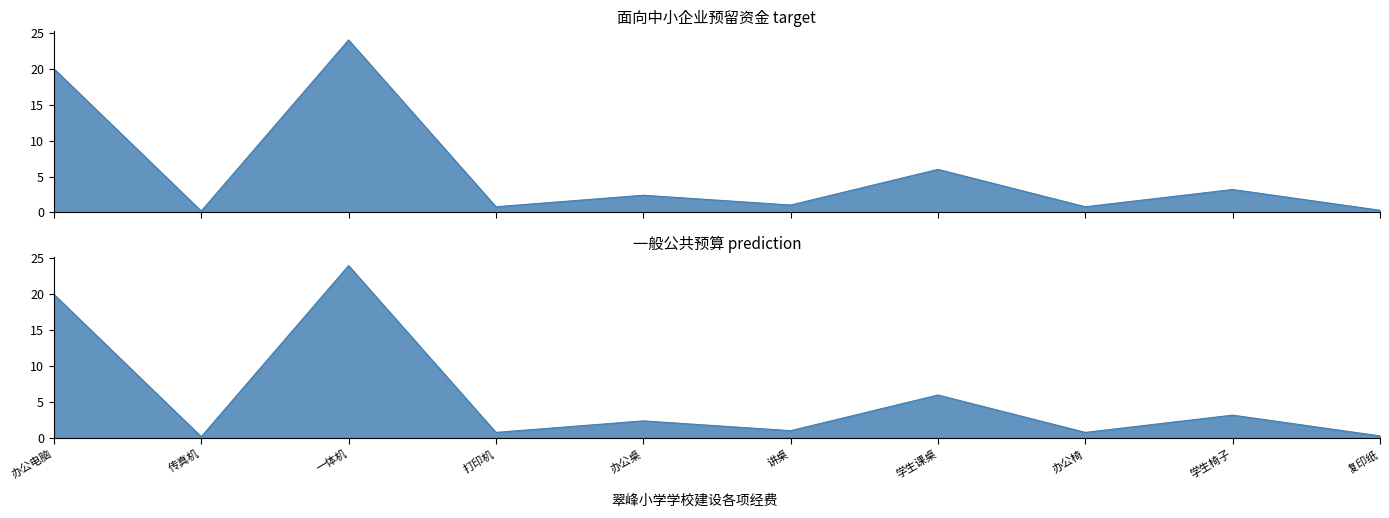

Does the chart display data point markers on the line(s)?

No